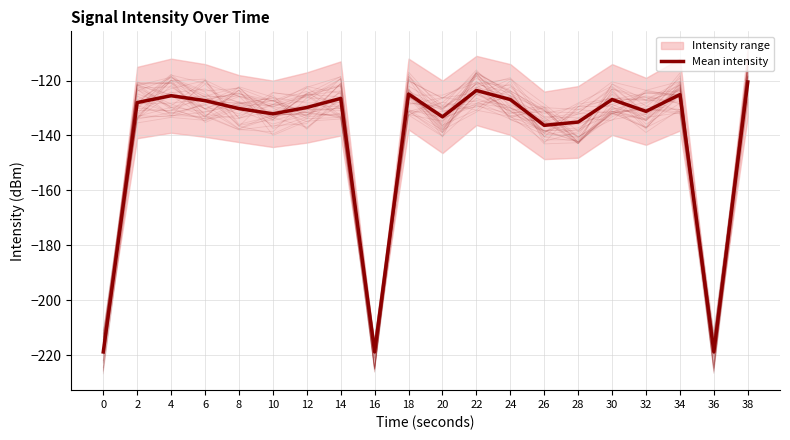

The chart shows a value of -120.5 at 38. True or false?

True